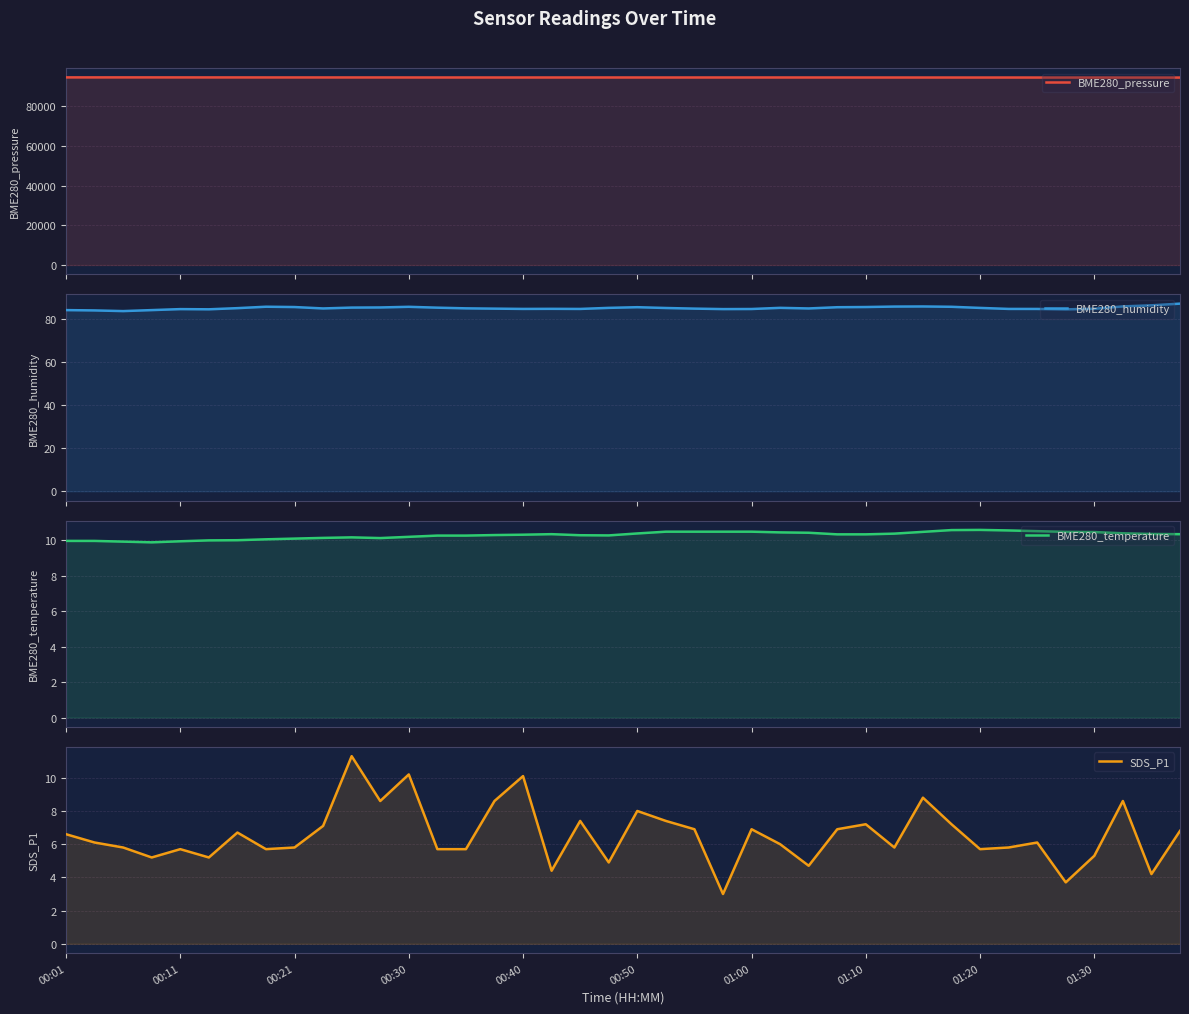

What is the value of the BME280_pressure point at the 34th from the left?

94347.5